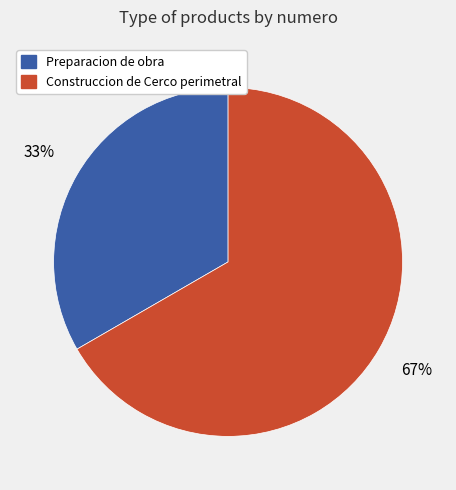

Count the number of slices in the pie.

2